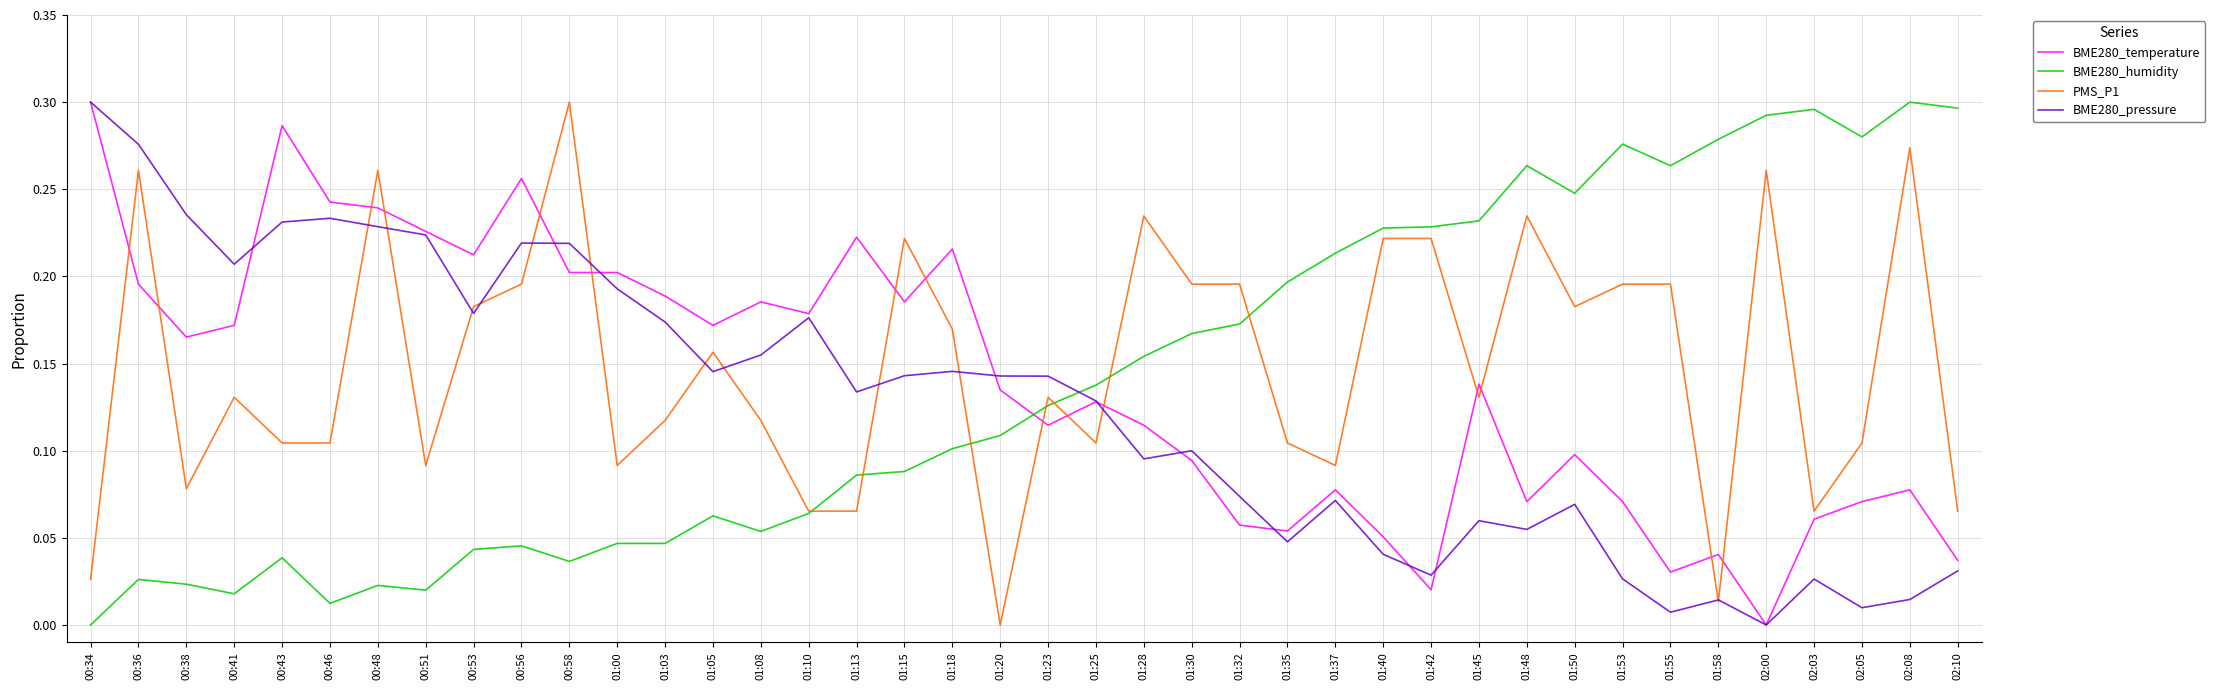

The BME280_humidity series shows 0.2 at 01:28. True or false?

True